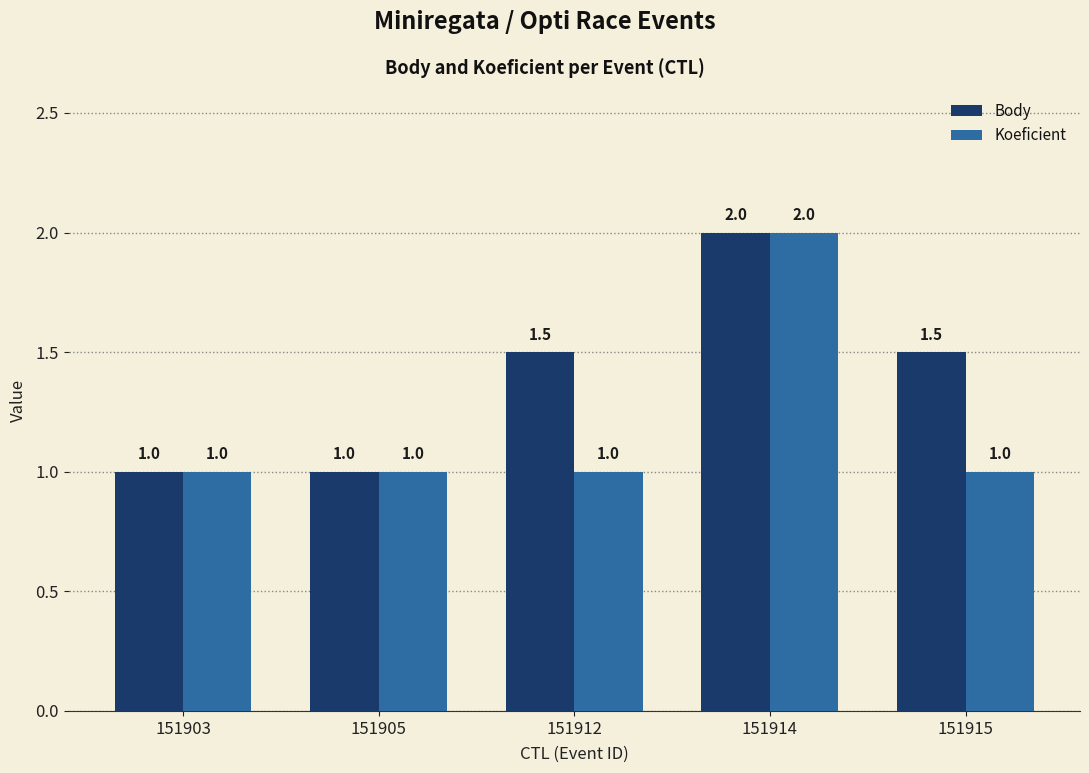

Rank the series at 151915 from highest to lowest value.

Body, Koeficient